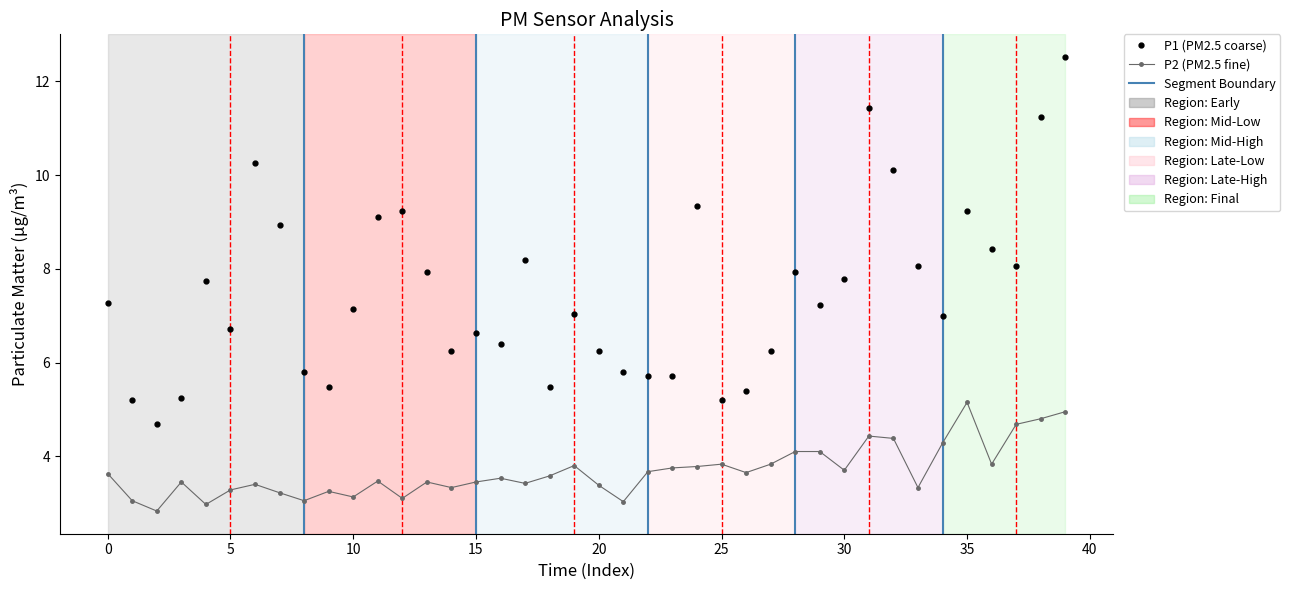

True or false: P2 (PM2.5 fine) and P1 (PM2.5 coarse) intersect in this chart.

False